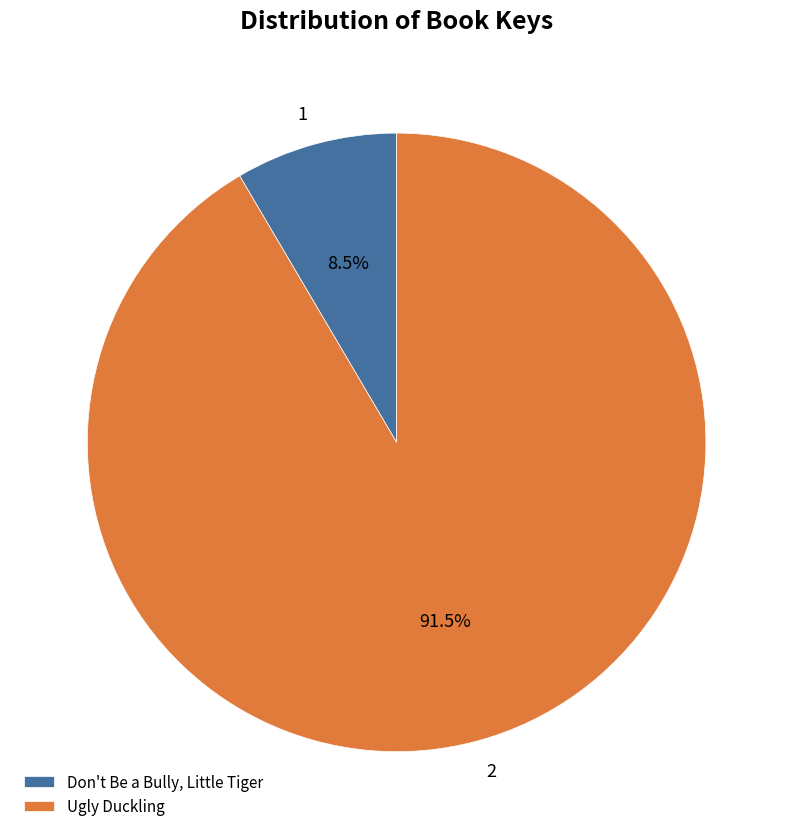

Which slice is the largest?

Ugly Duckling